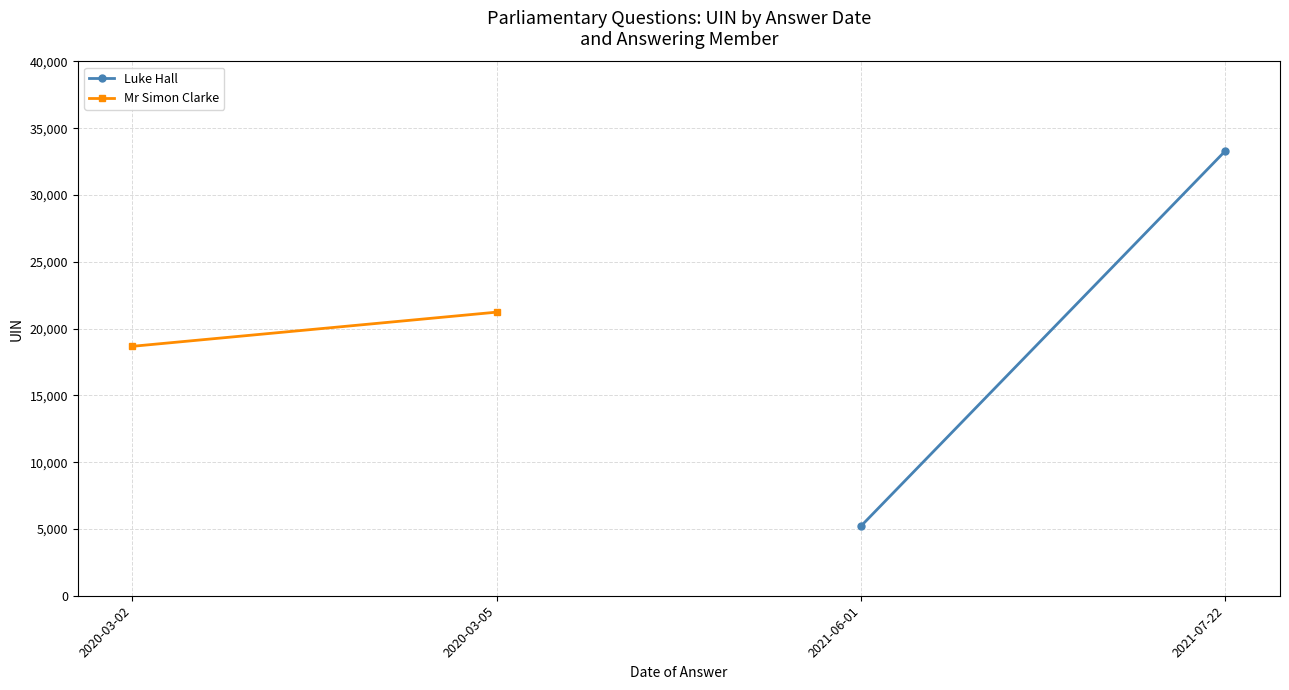

How many distinct data groups are displayed?

2